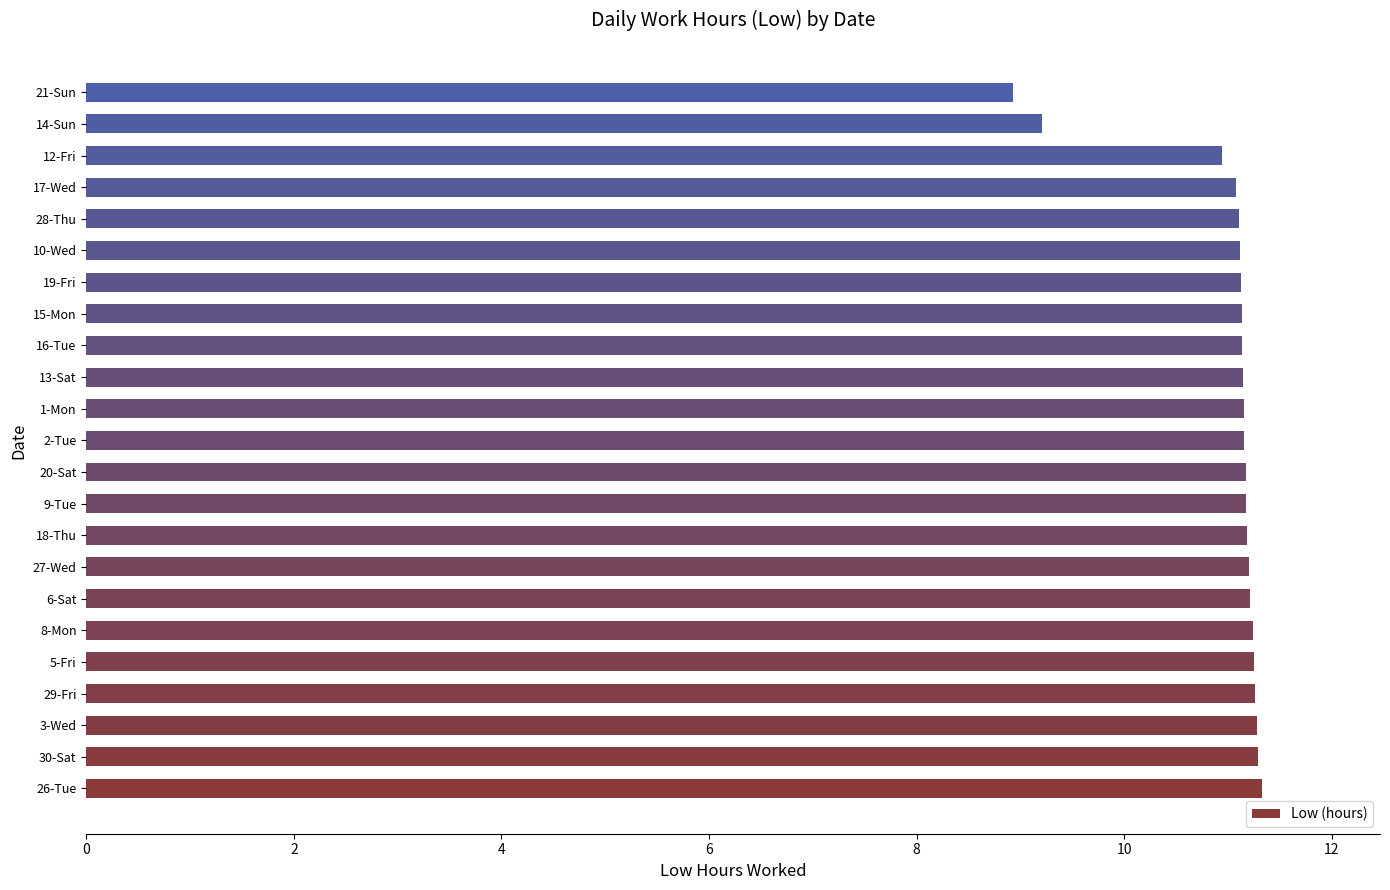

What is the sum of all values?

252.8